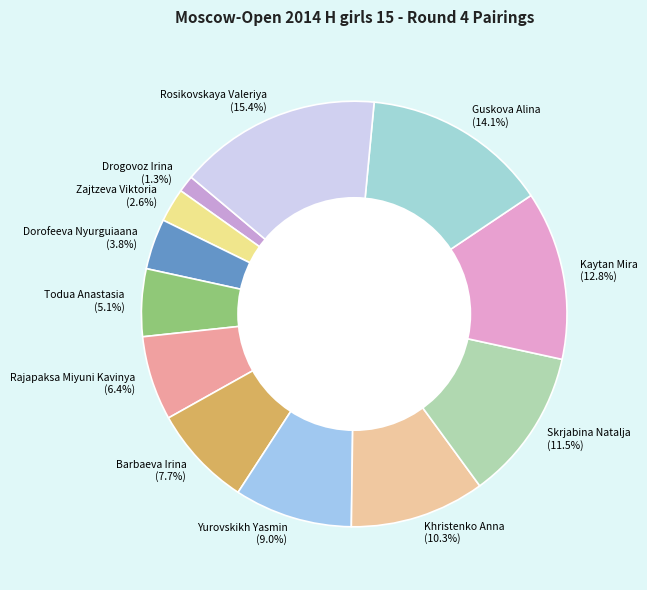

How much of the chart is everything except Yurovskikh Yasmin?

91.0%